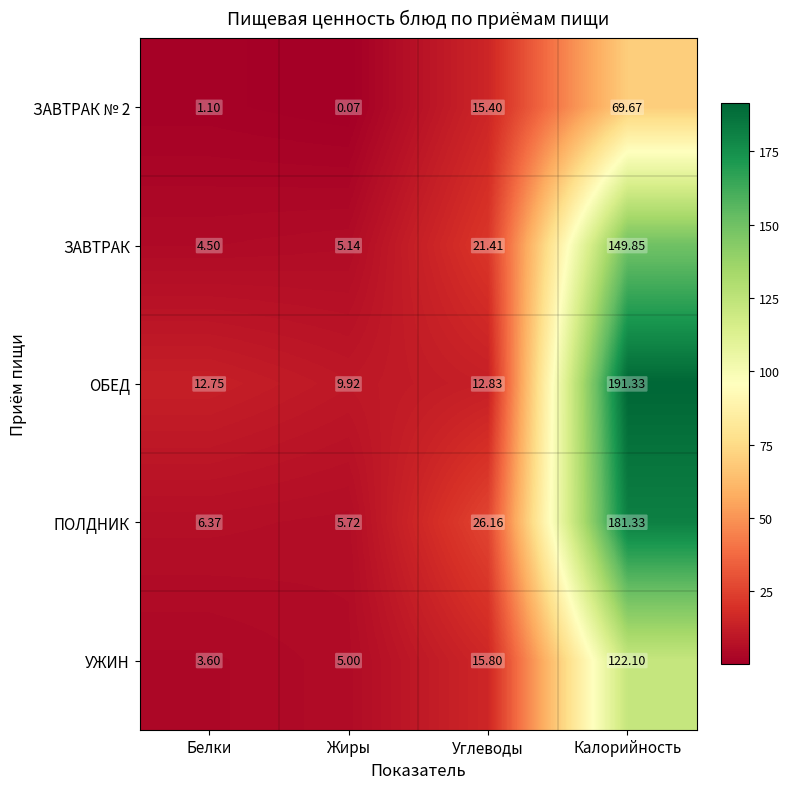

Rank the series by their maximum value, from highest to lowest.

ОБЕД, ПОЛДНИК, ЗАВТРАК, УЖИН, ЗАВТРАК № 2